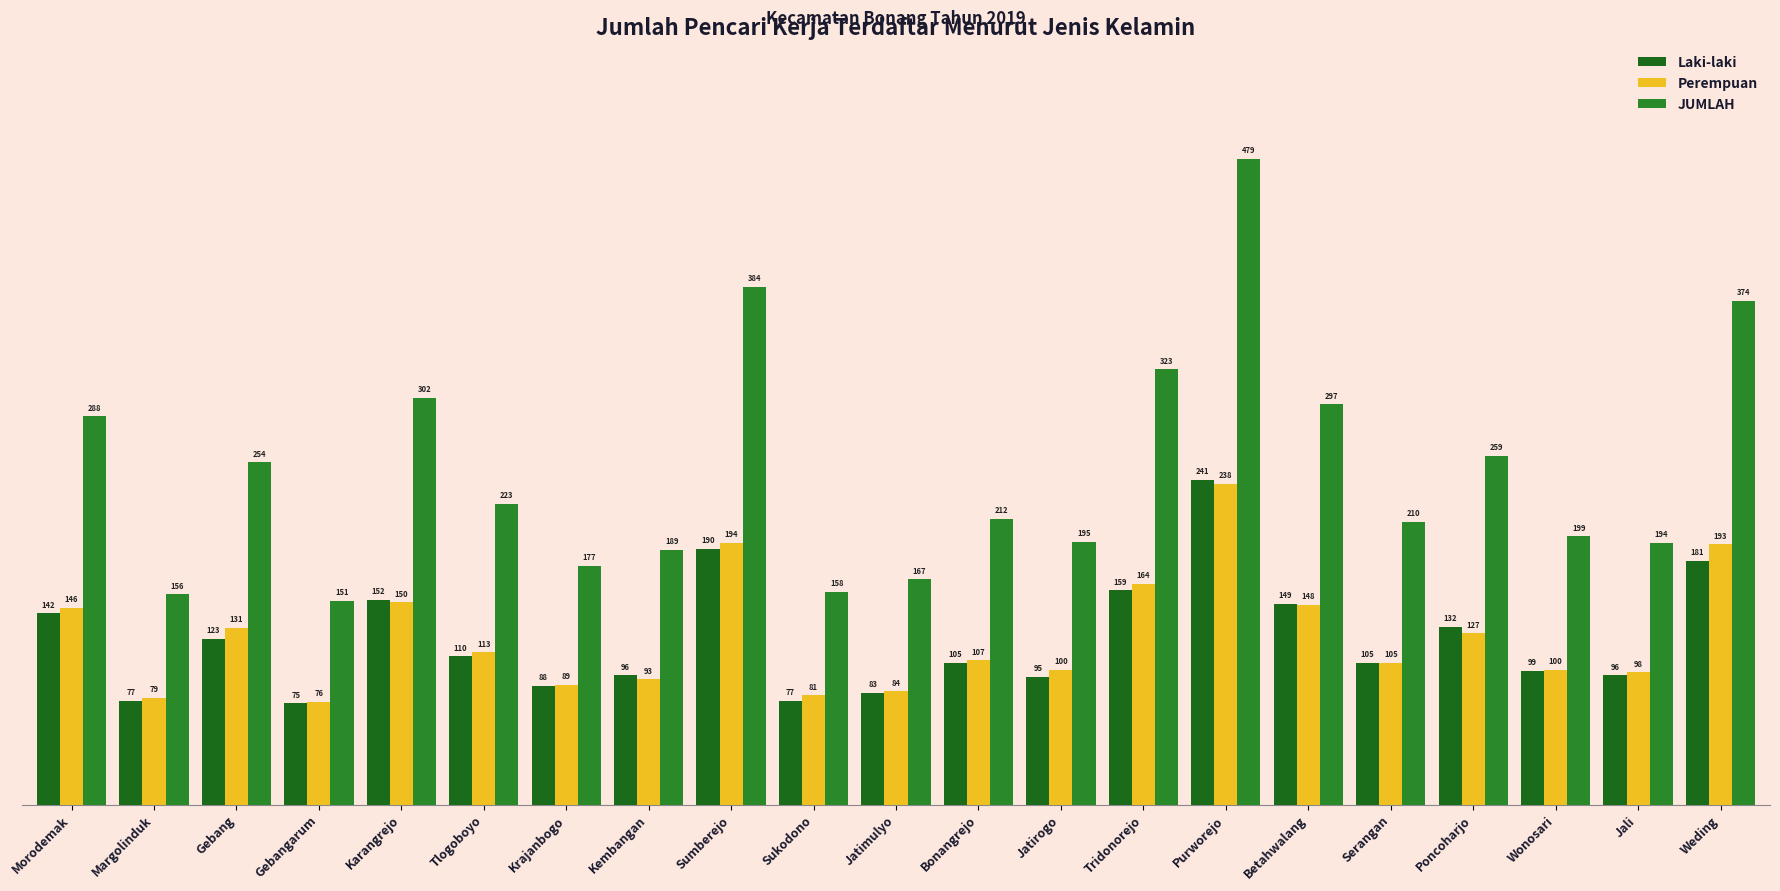

What is the label of the 1st bar from the right?

Weding